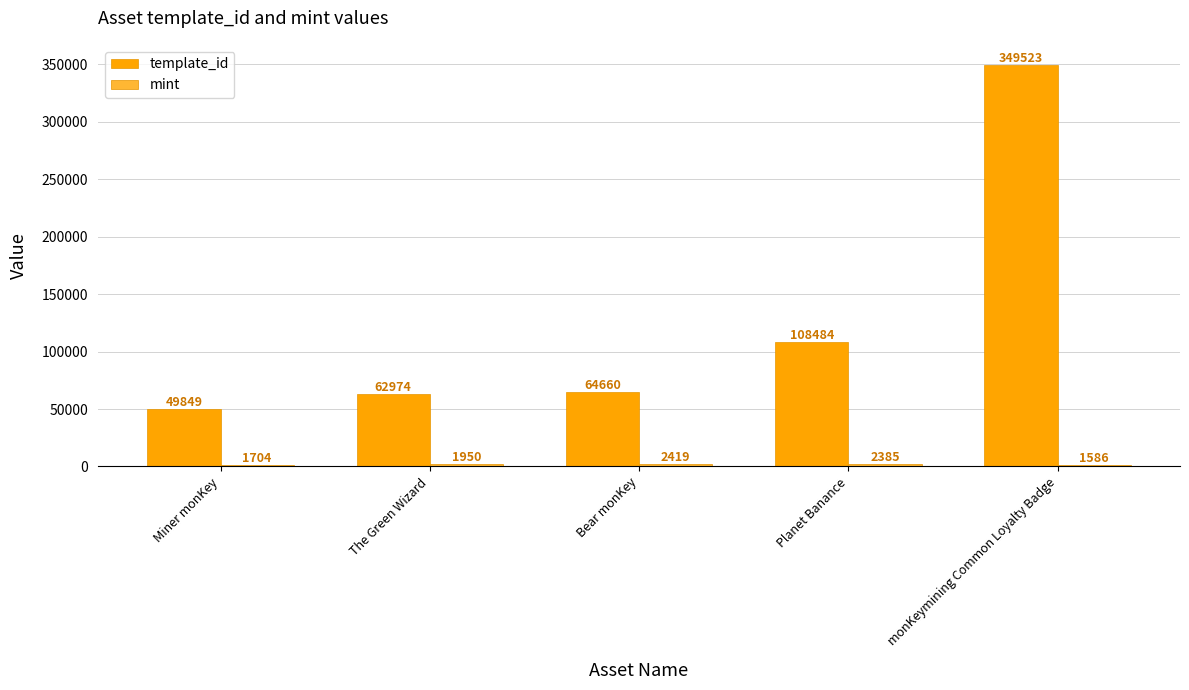

At which category is the sum across all series the highest?

monKeymining Common Loyalty Badge